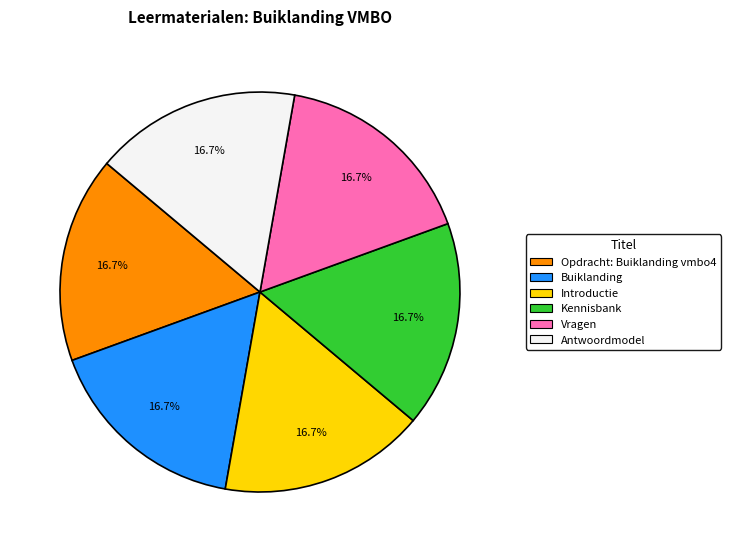

To the nearest percent, what is the difference between the Buiklanding and Opdracht: Buiklanding vmbo4 slice percentages?

0%